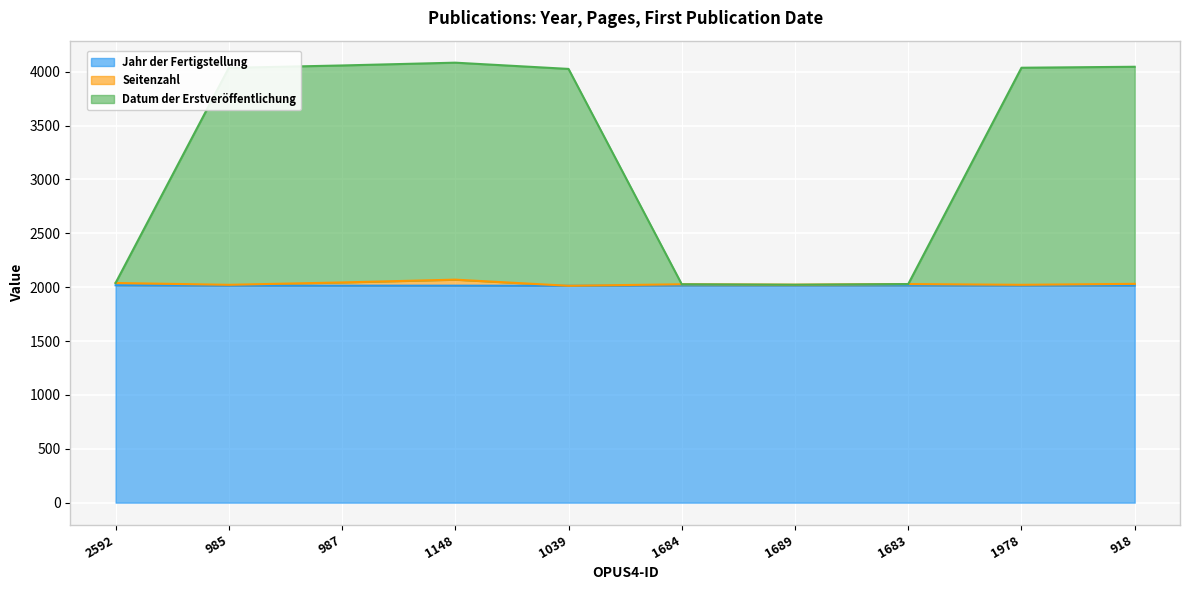

Which series has the widest spread of values?

Datum der Erstveröffentlichung